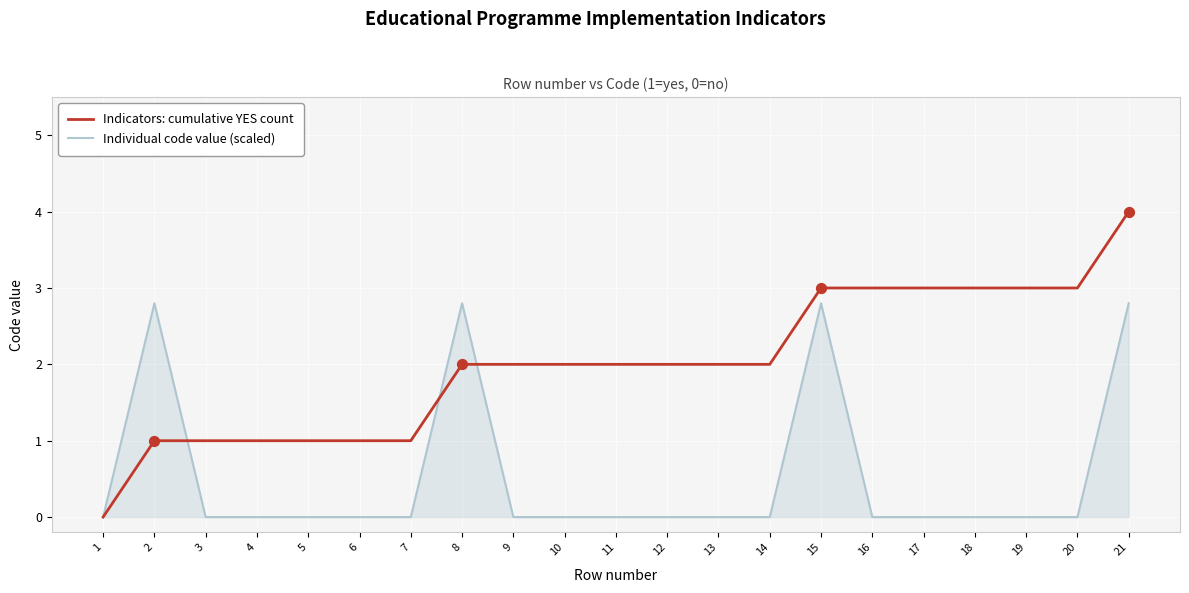

At which category is the sum across all series the highest?

21